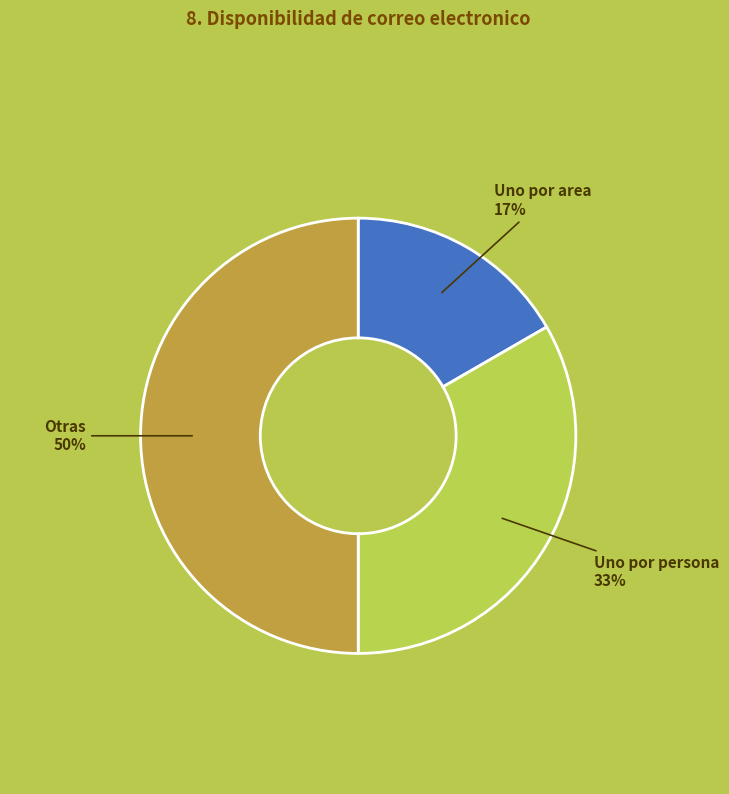

What percentage is the Uno por persona slice, to the nearest percent?

33%